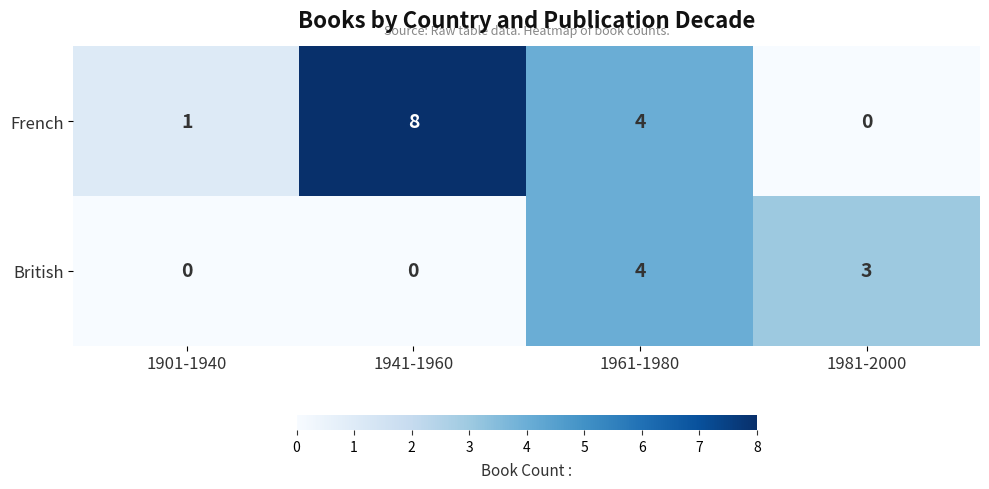

Count the French values in the range 1 to 8.

3